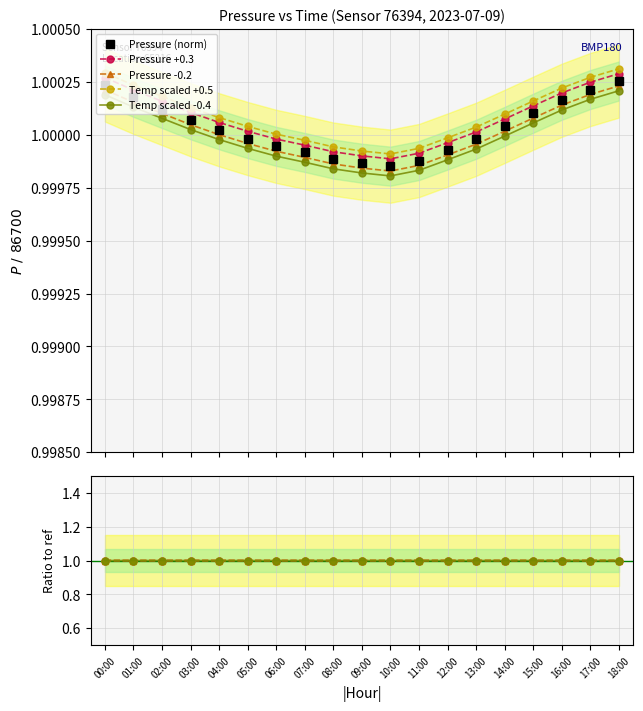

Reading left to right, list all the values displayed in this chart.

Pressure (norm): 00:00=1.0	01:00=1.0	02:00=1.0	03:00=1.0	04:00=1.0	05:00=1.0	06:00=1.0	07:00=1.0	08:00=1.0	09:00=1.0	10:00=1.0	11:00=1.0	12:00=1.0	13:00=1.0	14:00=1.0	15:00=1.0	16:00=1.0	17:00=1.0	18:00=1.0
Pressure +0.3: 00:00=1.0	01:00=1.0	02:00=1.0	03:00=1.0	04:00=1.0	05:00=1.0	06:00=1.0	07:00=1.0	08:00=1.0	09:00=1.0	10:00=1.0	11:00=1.0	12:00=1.0	13:00=1.0	14:00=1.0	15:00=1.0	16:00=1.0	17:00=1.0	18:00=1.0
Pressure -0.2: 00:00=1.0	01:00=1.0	02:00=1.0	03:00=1.0	04:00=1.0	05:00=1.0	06:00=1.0	07:00=1.0	08:00=1.0	09:00=1.0	10:00=1.0	11:00=1.0	12:00=1.0	13:00=1.0	14:00=1.0	15:00=1.0	16:00=1.0	17:00=1.0	18:00=1.0
Temp scaled +0.5: 00:00=1.0	01:00=1.0	02:00=1.0	03:00=1.0	04:00=1.0	05:00=1.0	06:00=1.0	07:00=1.0	08:00=1.0	09:00=1.0	10:00=1.0	11:00=1.0	12:00=1.0	13:00=1.0	14:00=1.0	15:00=1.0	16:00=1.0	17:00=1.0	18:00=1.0
Temp scaled -0.4: 00:00=1.0	01:00=1.0	02:00=1.0	03:00=1.0	04:00=1.0	05:00=1.0	06:00=1.0	07:00=1.0	08:00=1.0	09:00=1.0	10:00=1.0	11:00=1.0	12:00=1.0	13:00=1.0	14:00=1.0	15:00=1.0	16:00=1.0	17:00=1.0	18:00=1.0